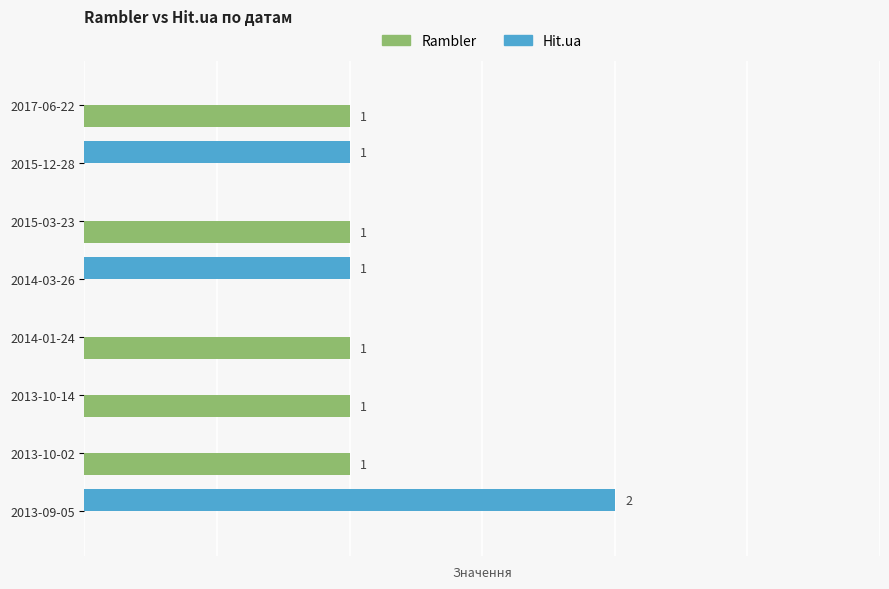

At which category is the sum across all series the highest?

2013-09-05